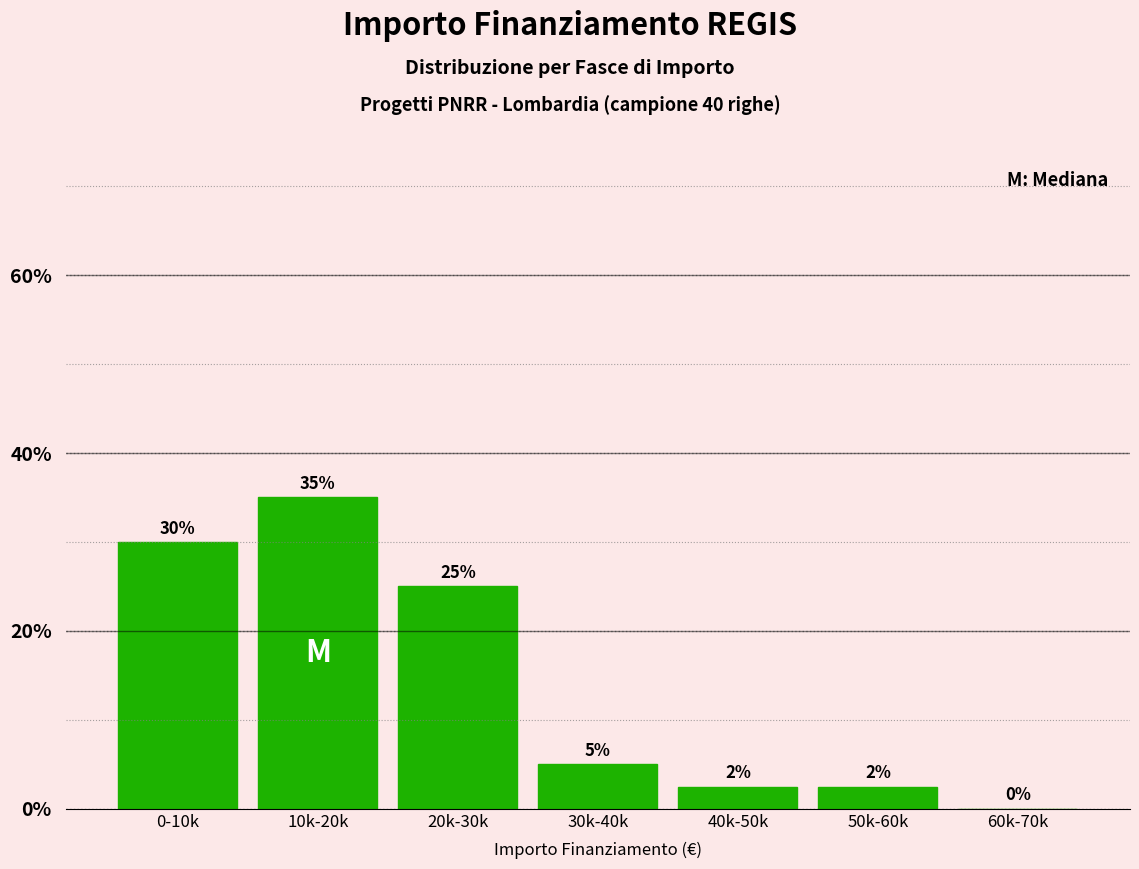

At which label is the value closest to 17?

20k-30k